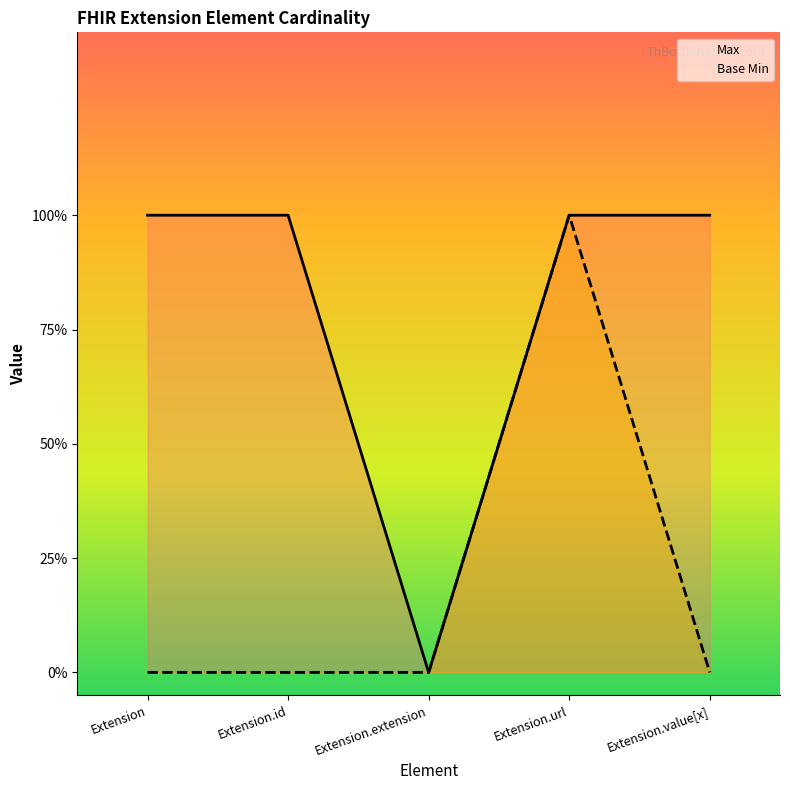

What is the greatest value displayed?

1